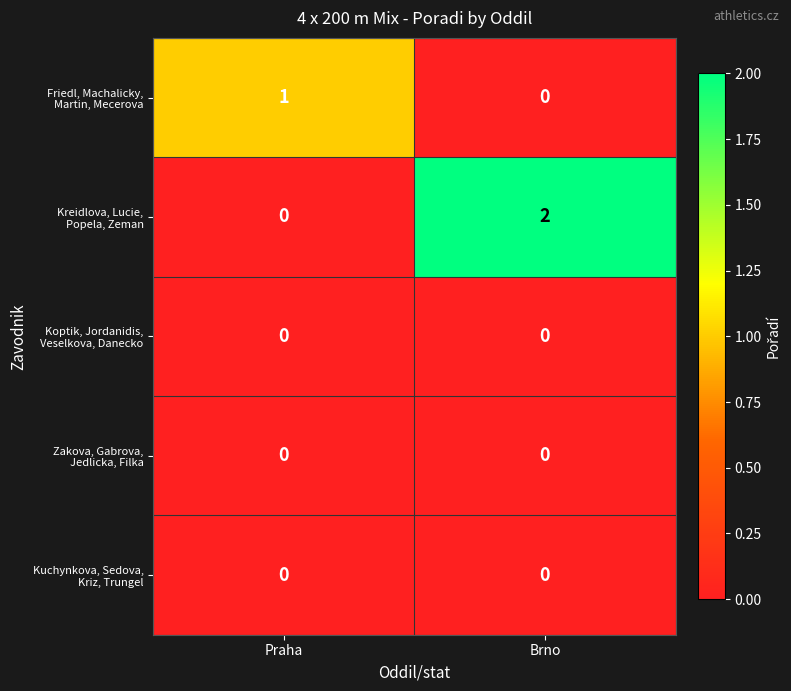

Count the number of categories in the chart.

2